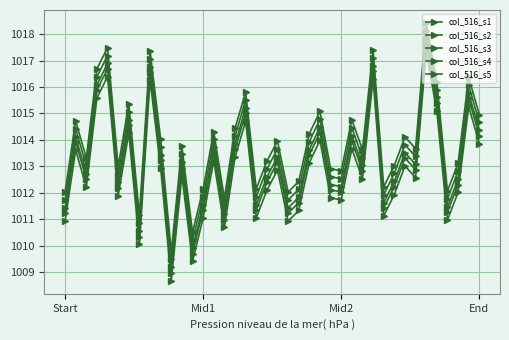

How many lines are shown in the chart?

5